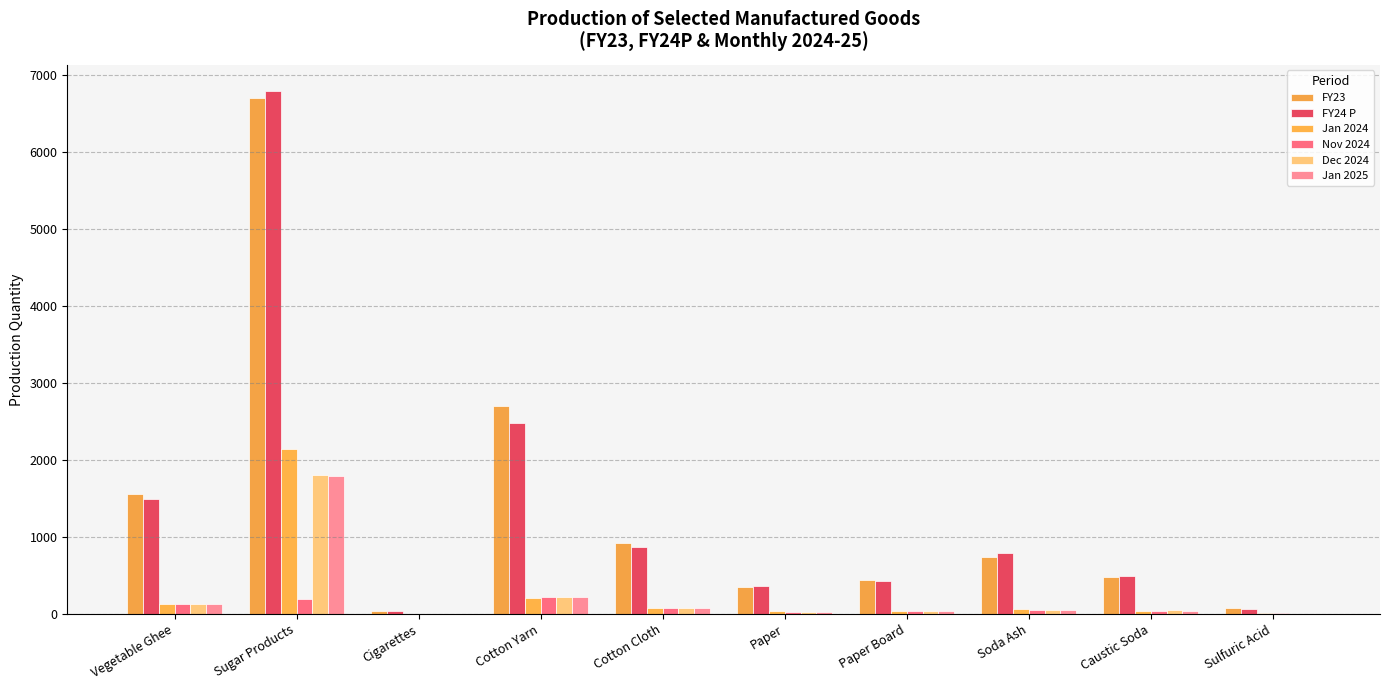

Which label corresponds to the largest value in the chart?

Sugar Products